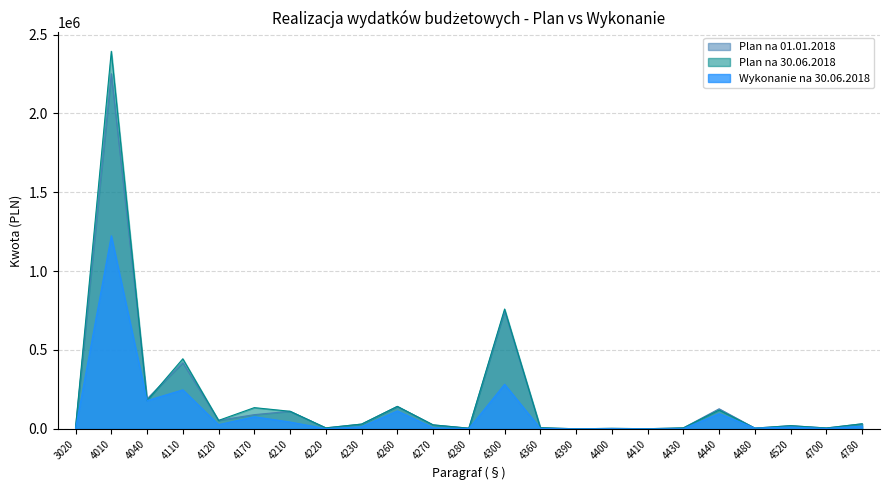

How many lines are shown in the chart?

3